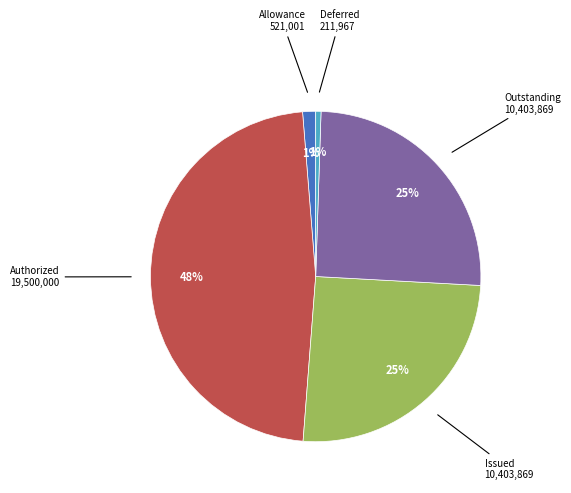

Is there any slice that represents more than half of the pie?

No